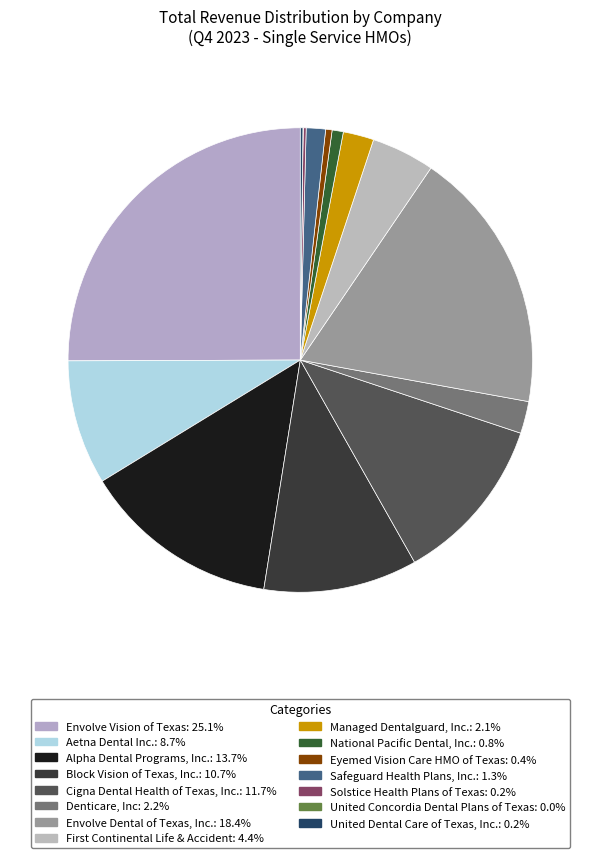

Count the number of slices in the pie.

15